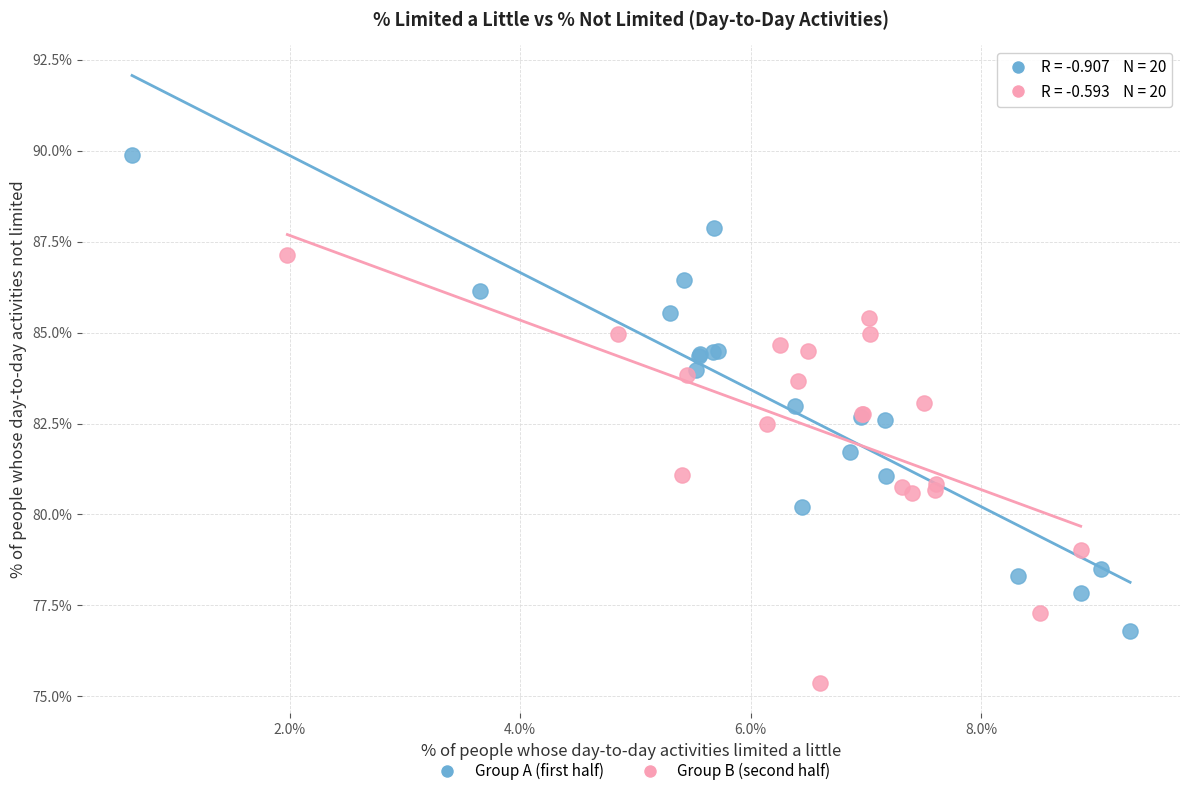

Which series reaches the maximum Y coordinate?

Group A (first half)